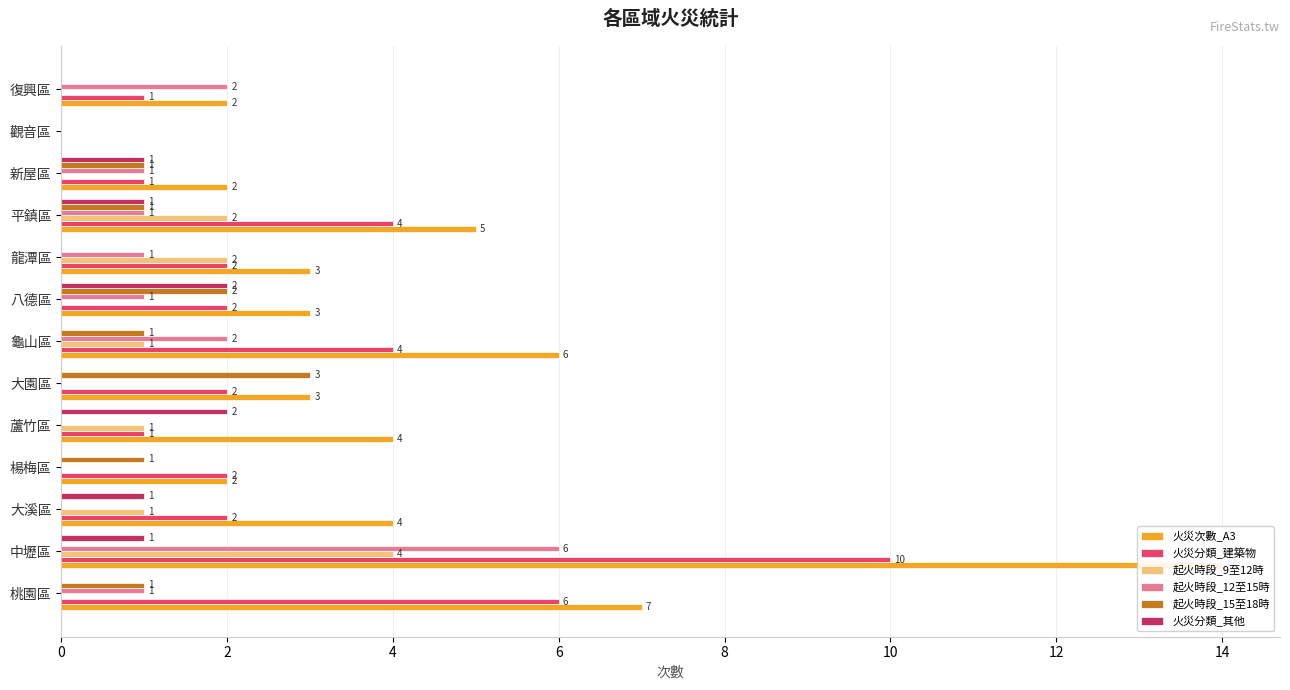

Is it true that 火災分類_其他 equals 0 at 楊梅區?

True